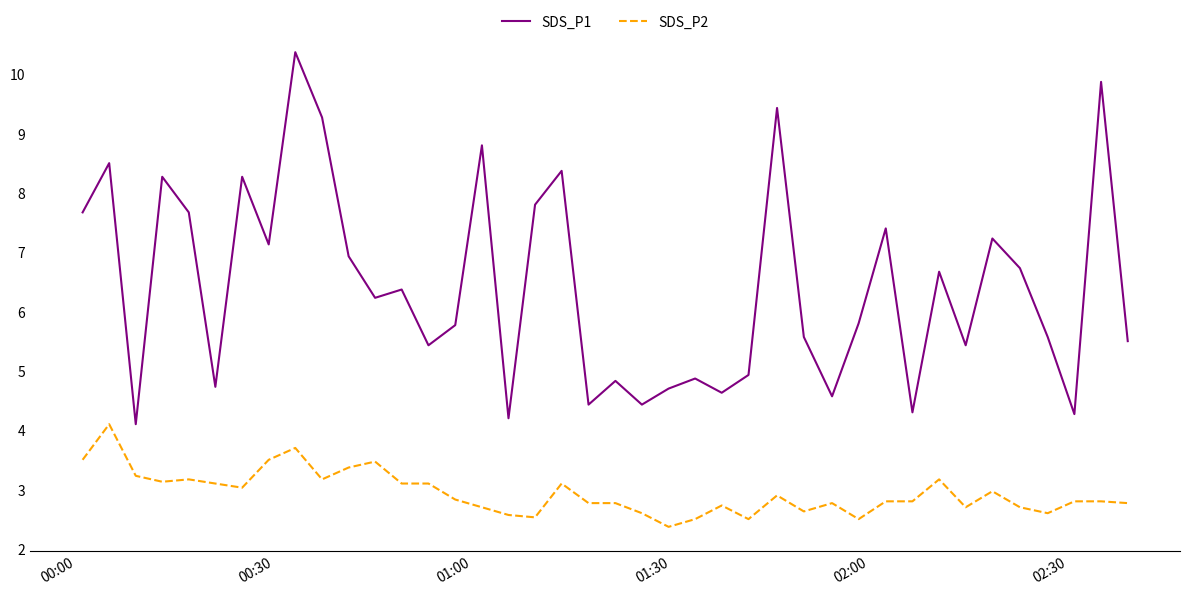

Which series has the largest total across all categories?

SDS_P1